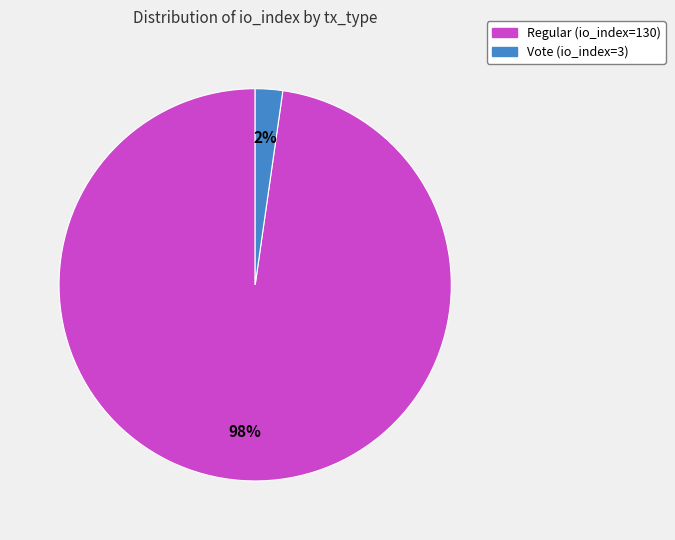

Combined, do Regular (io_index=130) and Vote (io_index=3) account for over 50%?

Yes